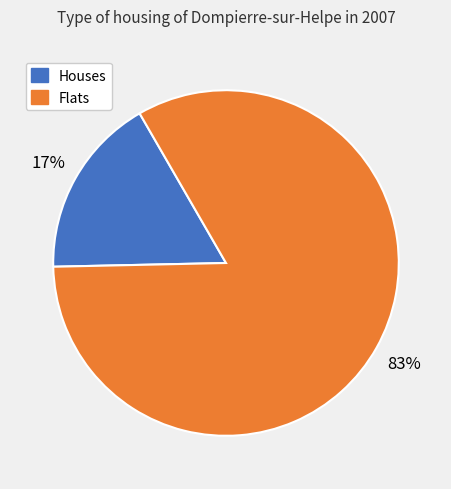

To the nearest percent, what is the difference between the largest and smallest slice percentages?

66%